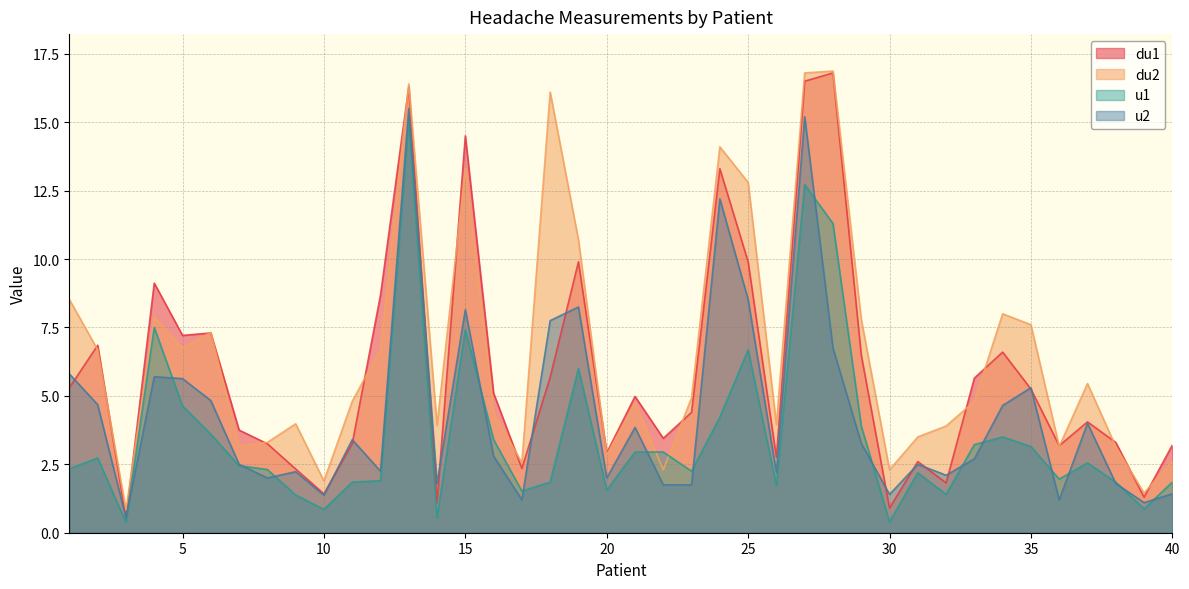

Rank the series by their maximum value, from lowest to highest.

u1, u2, du1, du2